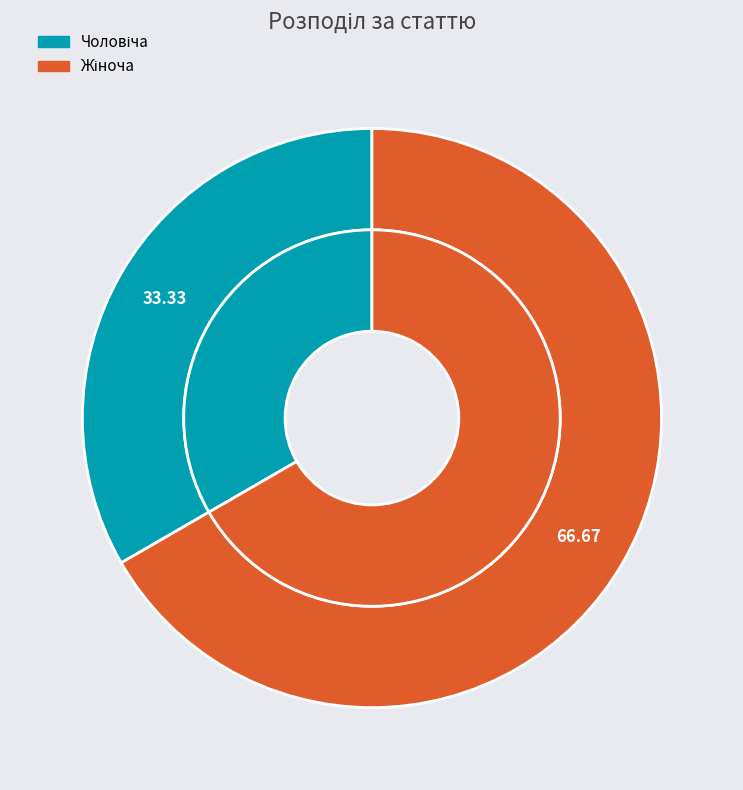

Does any single category account for the majority?

Yes